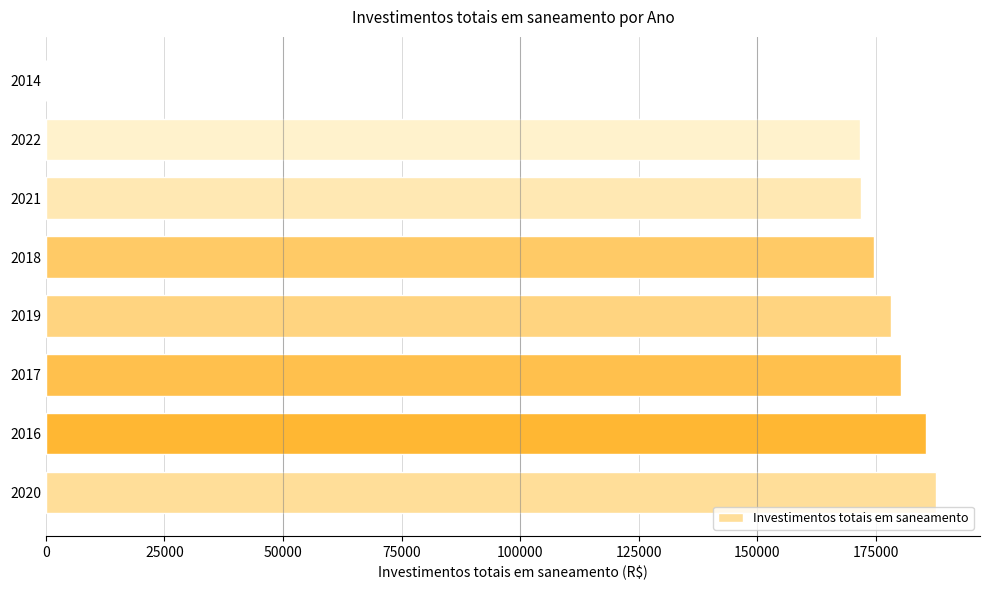

What is the sum of all values?

1249297.7